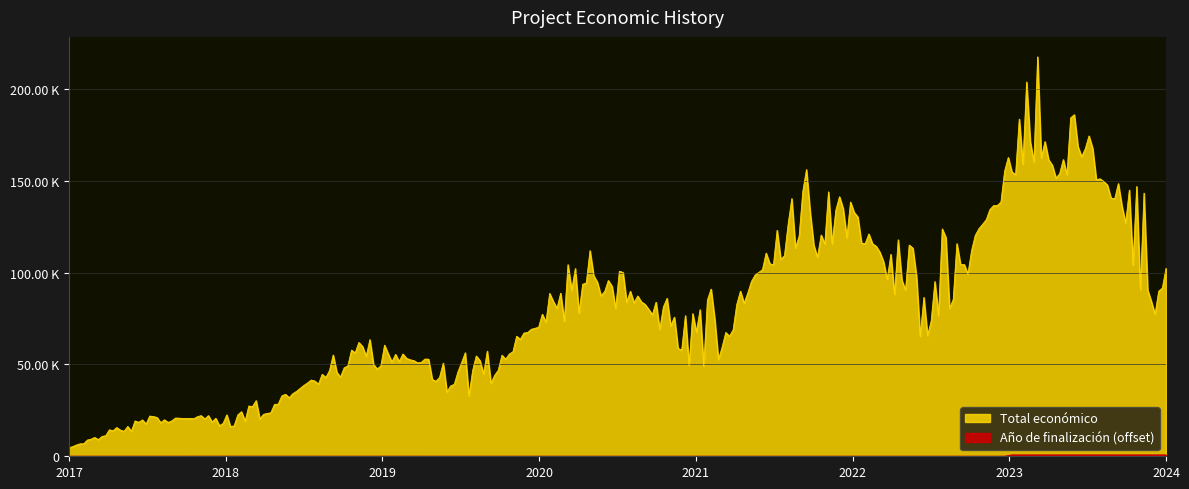

At which label is Año de finalización closest to 1013?

2023